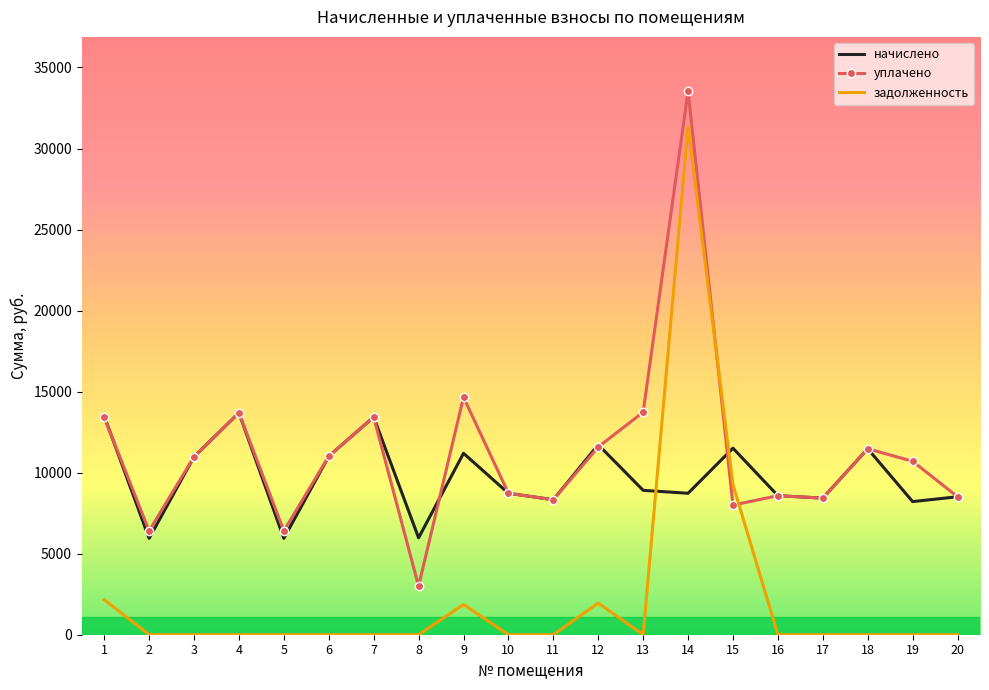

What is the difference between the maximum and second lowest values in the задолженность series?

31351.2